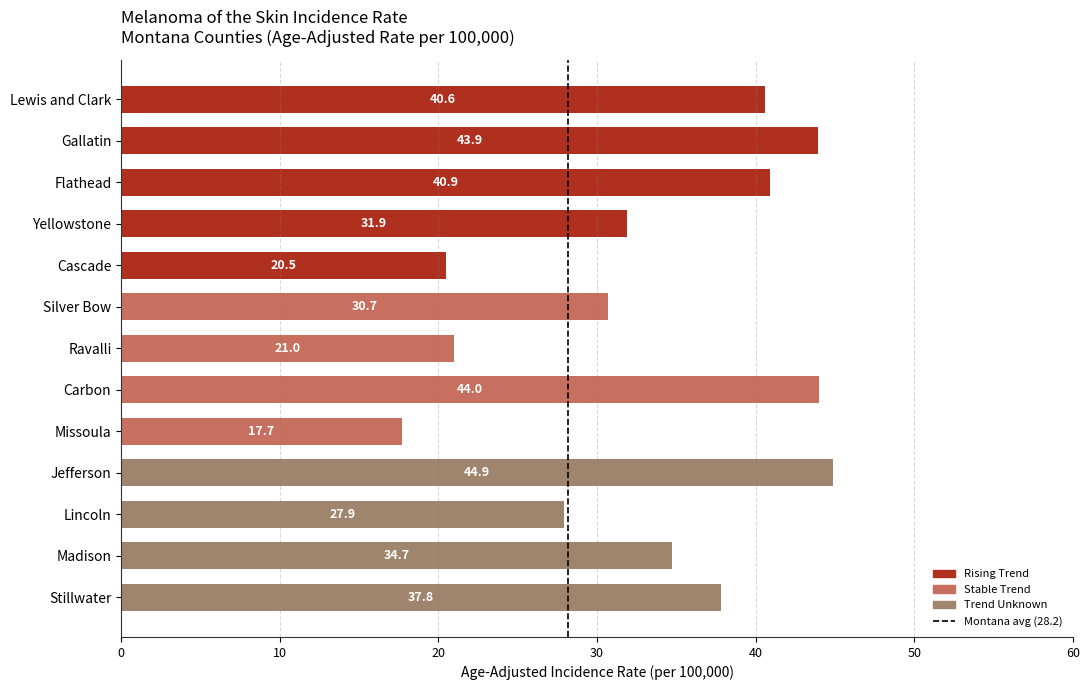

What is the difference between the values at Ravalli and Lincoln?

6.9